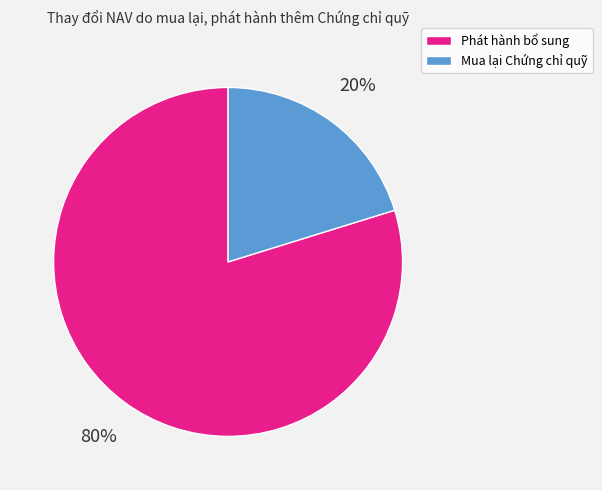

To the nearest percent, what portion does Phát hành bổ sung represent?

80%